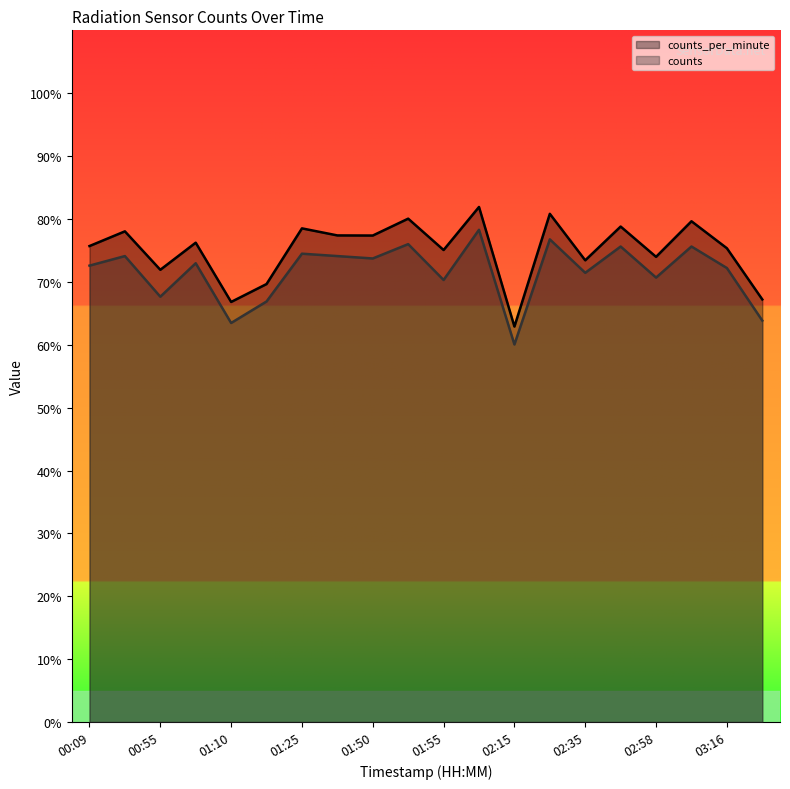

What is the sum of all counts values?

1430.7